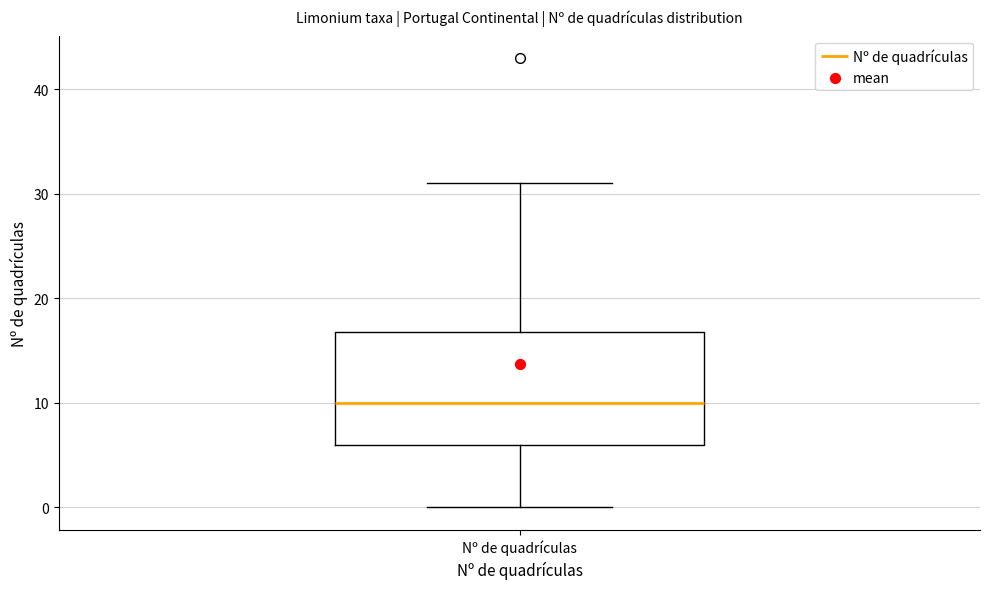

Read this box plot against the y-axis: the position of the median line, the range covered by the box, and the ends of both whiskers. The values are not printed on the chart, so give them approximately, as read against the axis.

median 10, box 6 to 17, whiskers 0 to 31